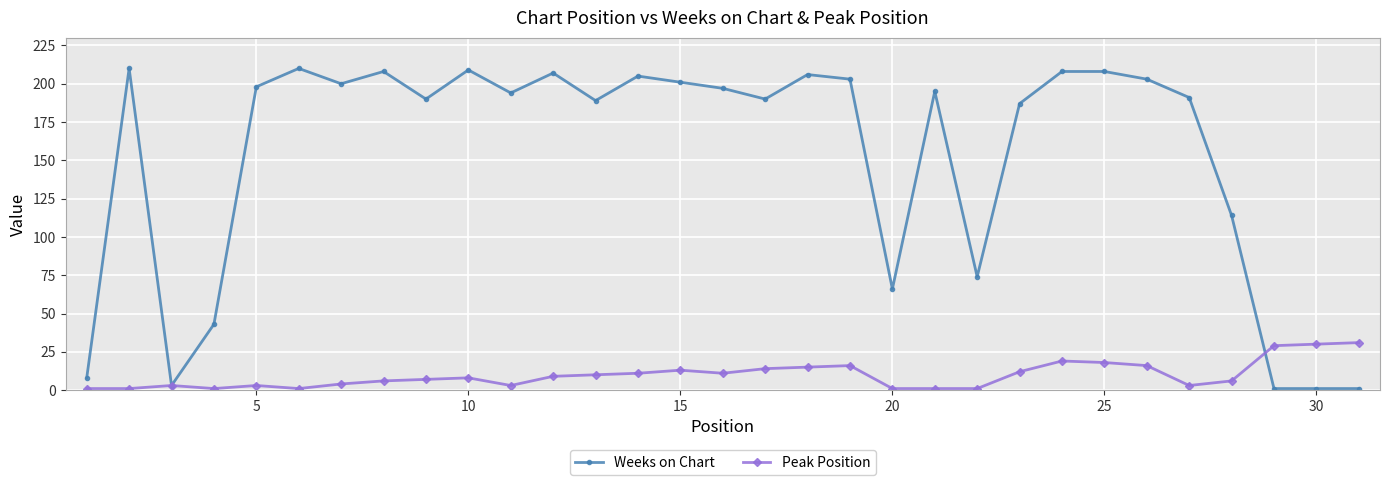

Which series has the largest total across all categories?

Weeks on Chart